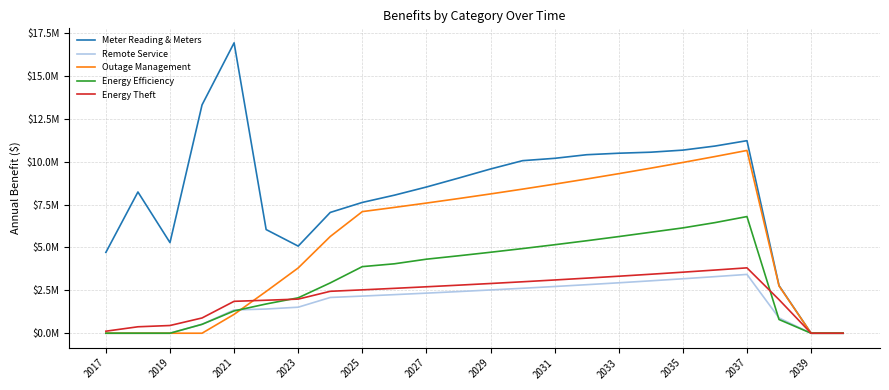

How many intersections are there between Energy Efficiency and Remote Service?

2